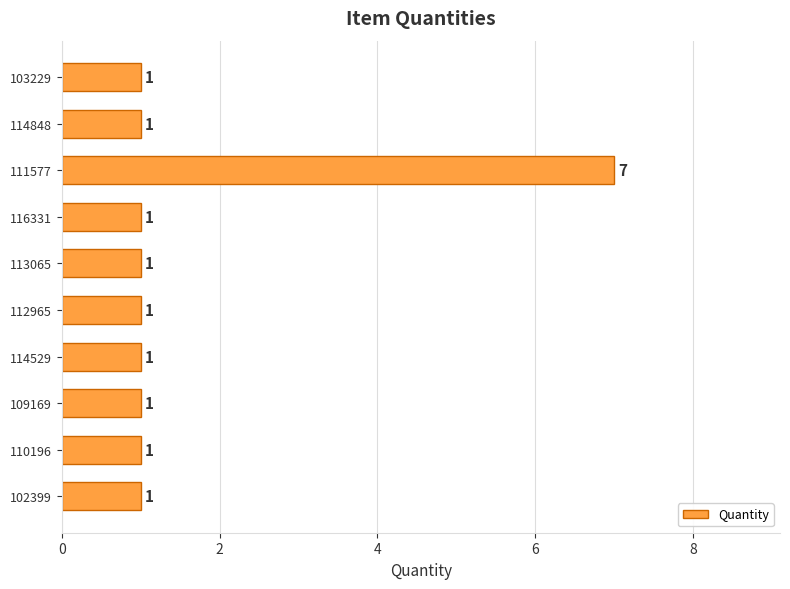

What is the difference between the maximum and second lowest values?

6